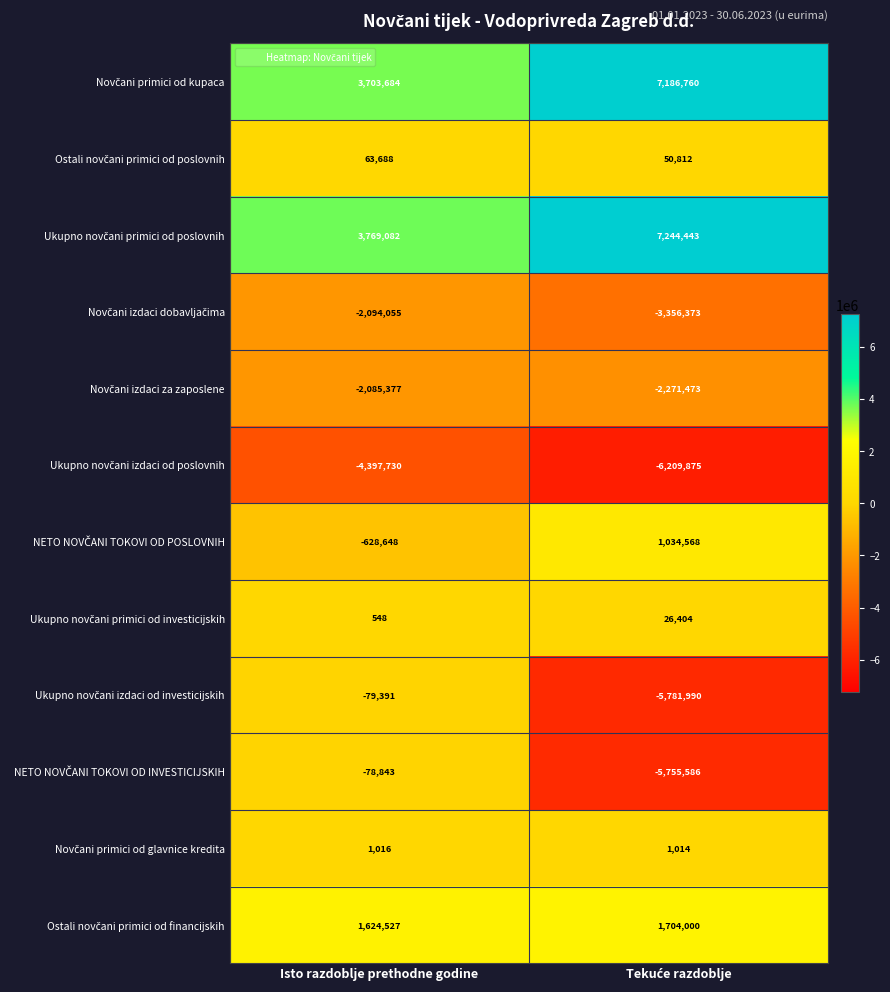

What is the greatest value displayed?

7244443